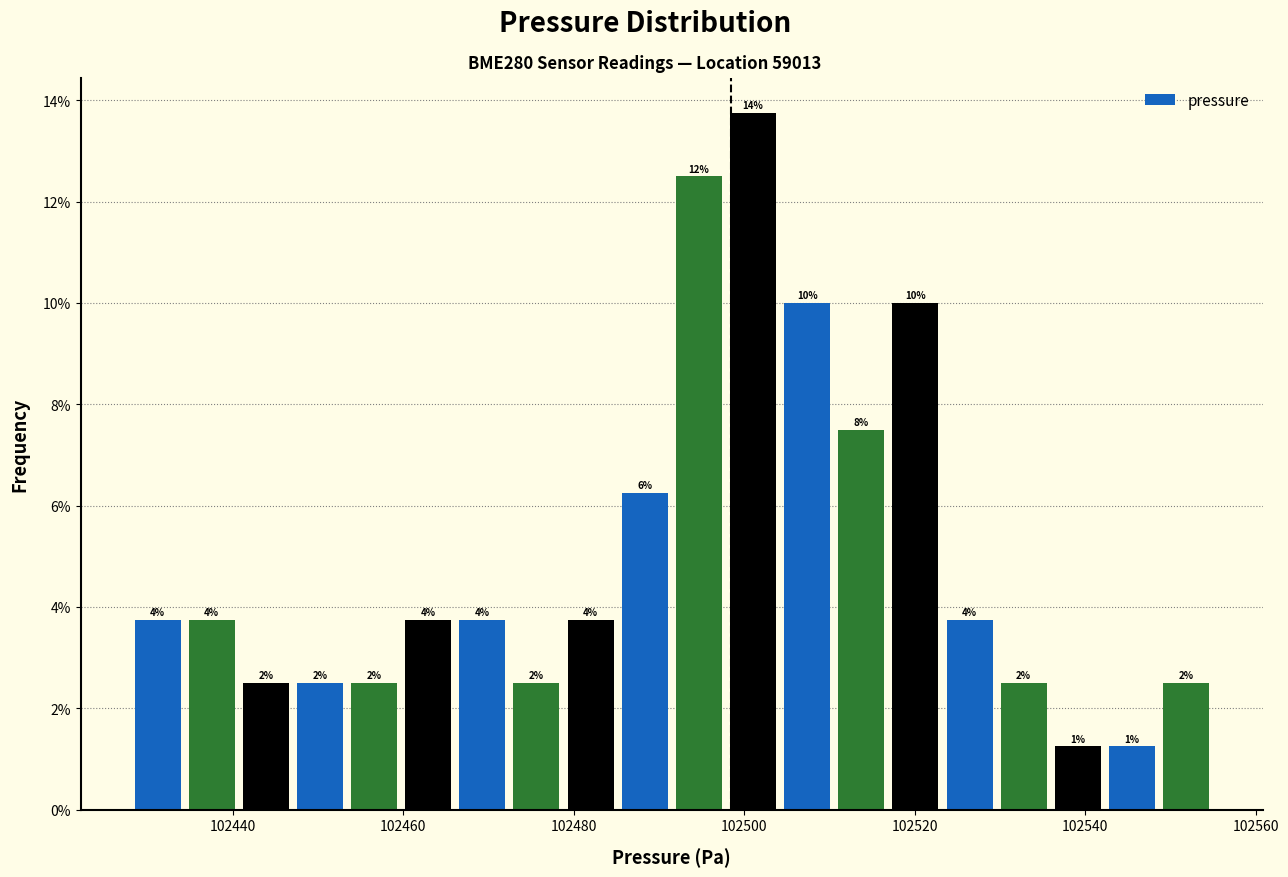

Around what value on the x-axis is the tallest bar? Give the approximate position of its centre, as read against the axis.

102502